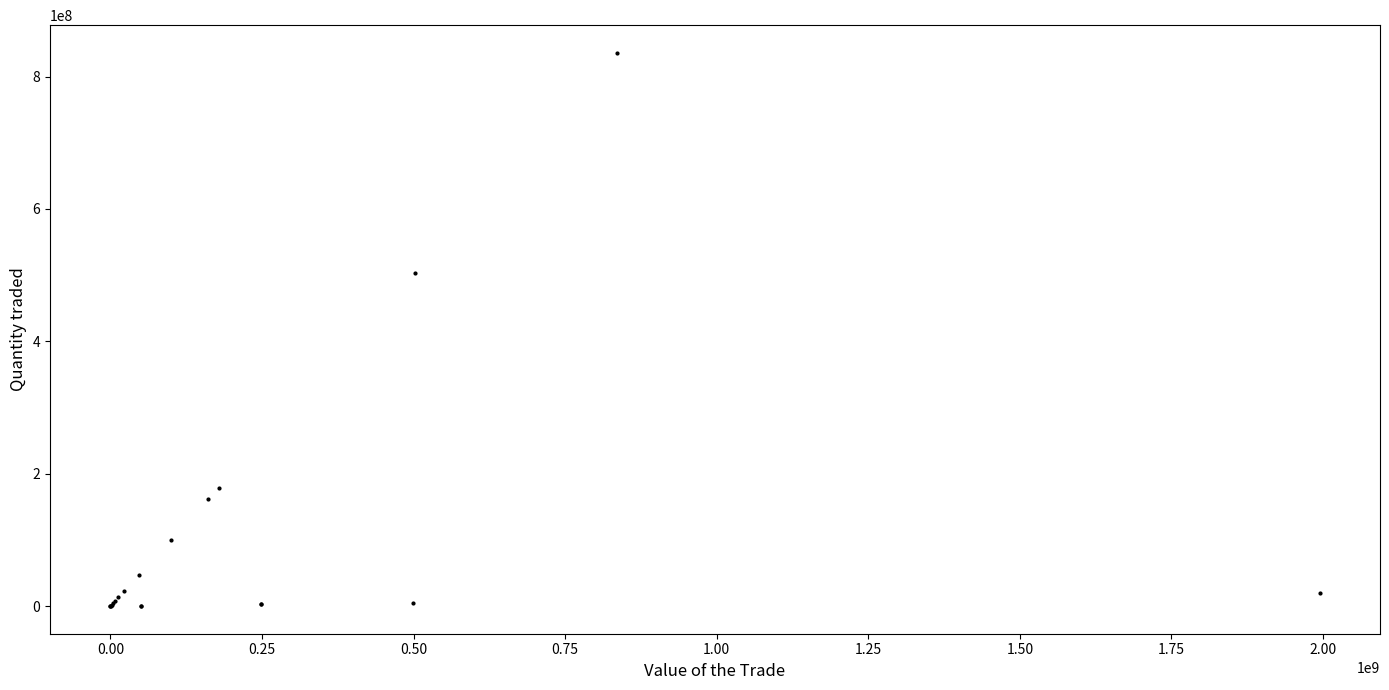

What Y value in the scatter plot is closest to 417996432?

502707274